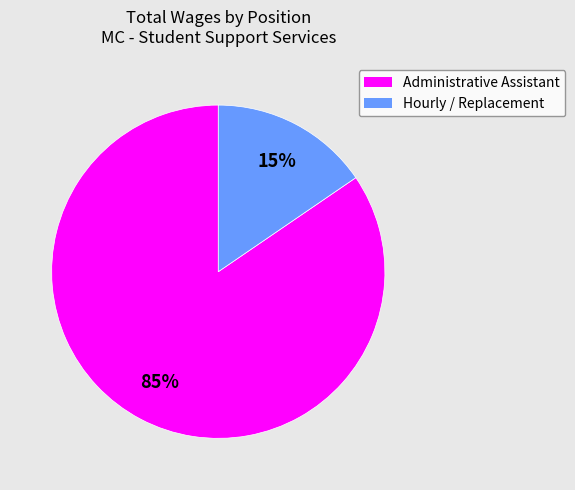

Does any single category account for the majority?

Yes